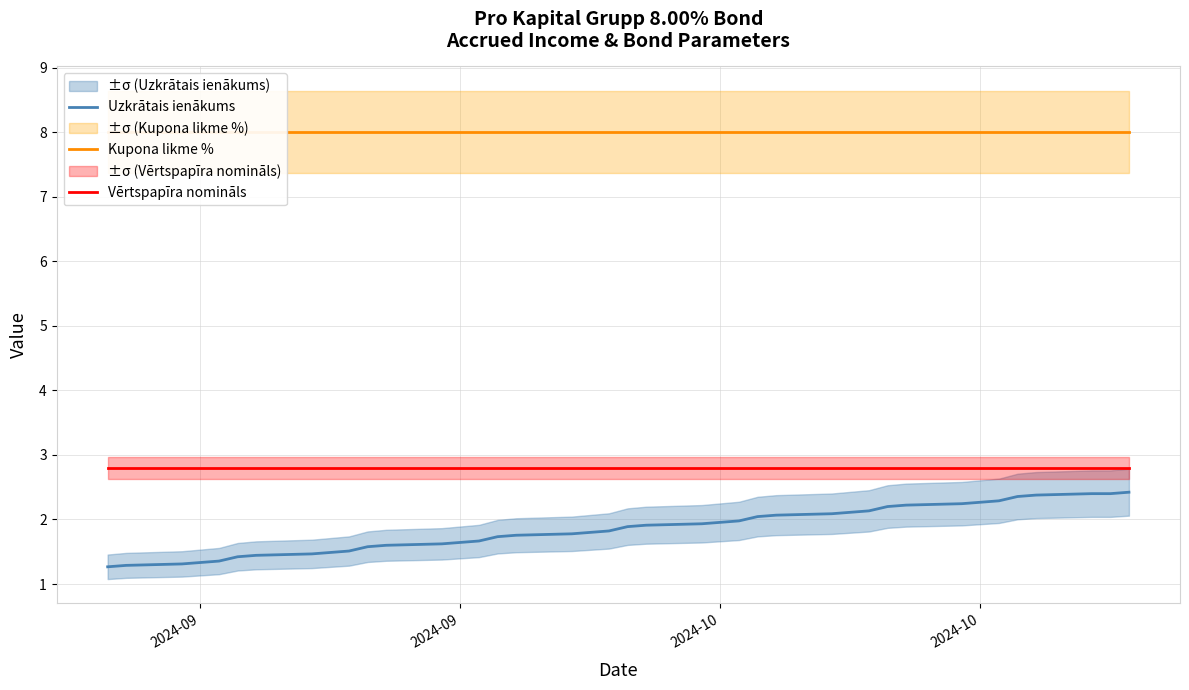

Which series has the widest spread of values?

Uzkrātais ienākums